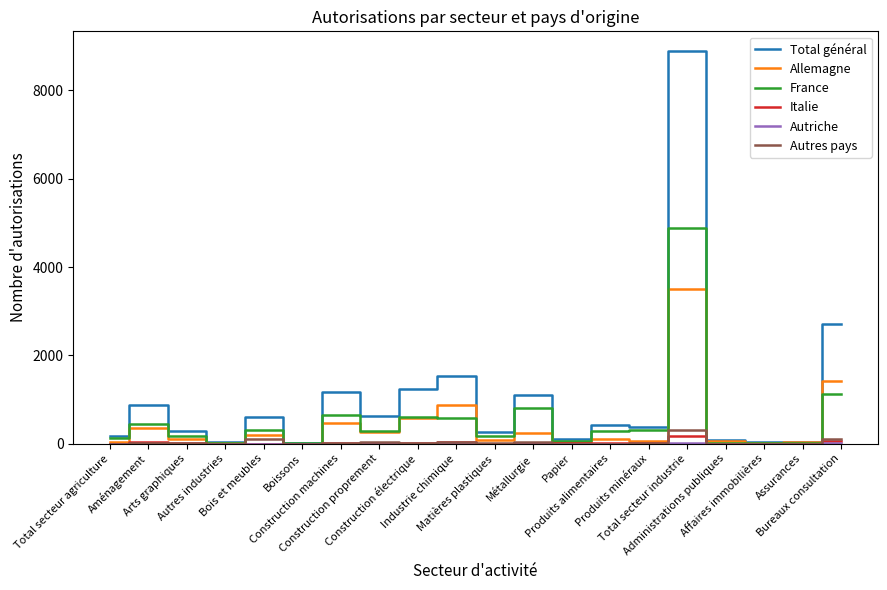

At how many categories does at least one series exceed 5301?

1